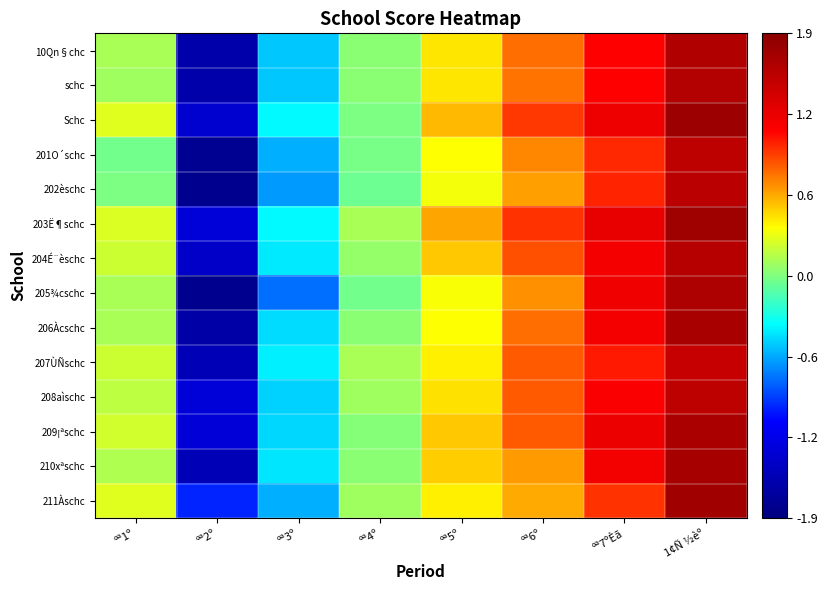

At 1¢Ñ ½èº, list the series in order from largest to smallest.

Schc, 203Ë¶schc, 211Àschc, 210xªschc, 206Àcschc, 209¡ªschc, 205¾cschc, 10Qn§chc, schc, 204É¨èschc, 202èschc, 201O´schc, 208aìschc, 207ÙÑschc